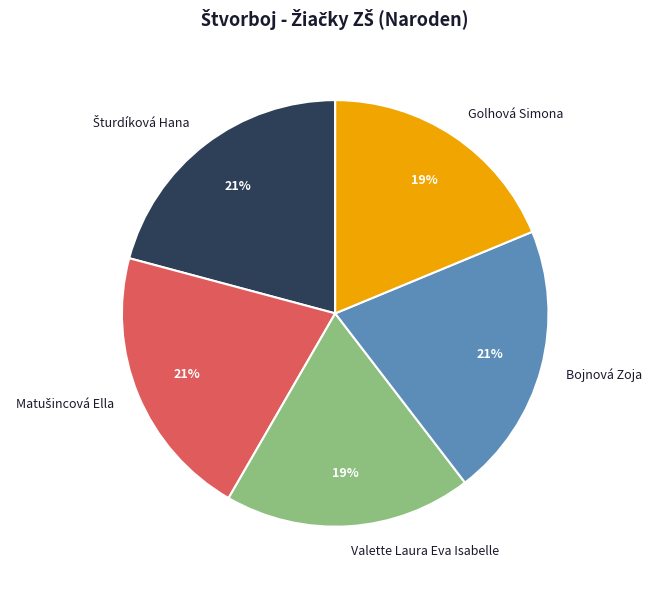

To the nearest percent, what is the average slice percentage?

20%